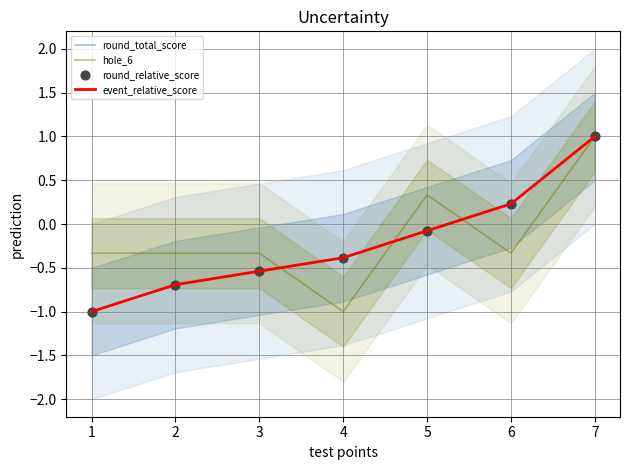

Which series has the largest total across all categories?

hole_6